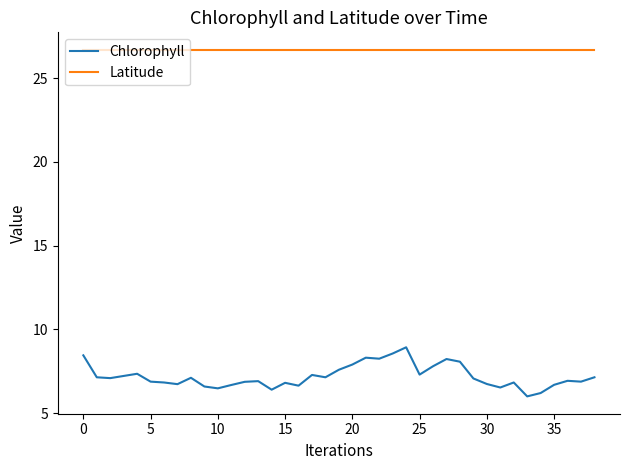

What is the difference between the maximum and minimum values in the Chlorophyll series?

2.9